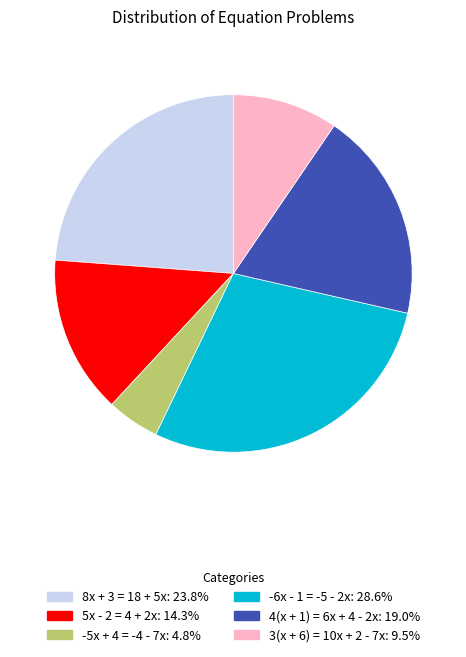

Which slice is the largest?

-6x - 1 = -5 - 2x